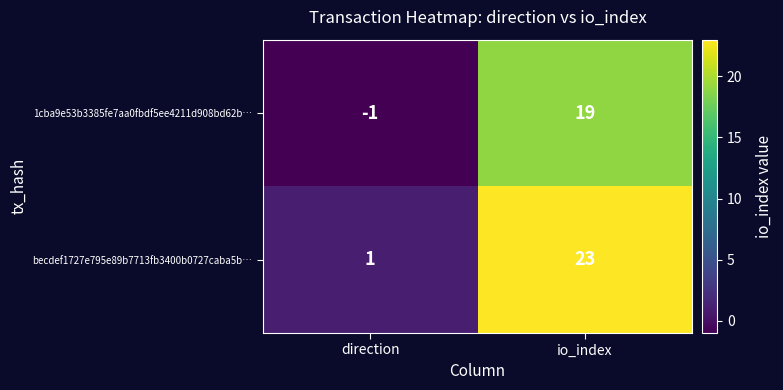

What is the sum of the becdef1727e795e89b7713fb3400b0727caba5b… values at direction and io_index?

24